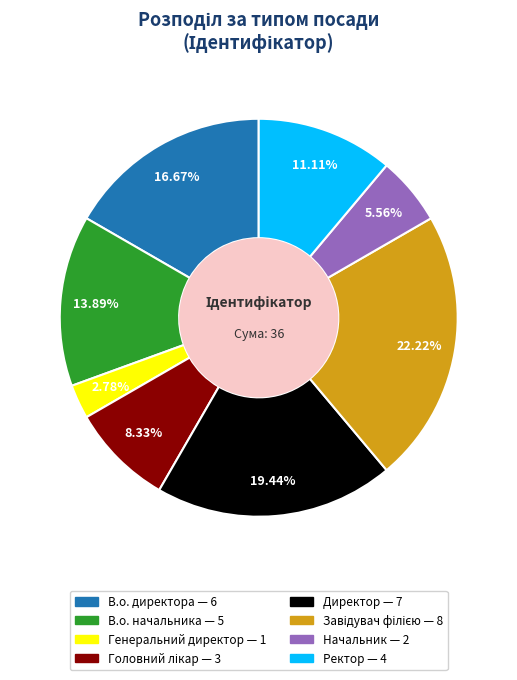

Is there a majority slice in this chart?

No